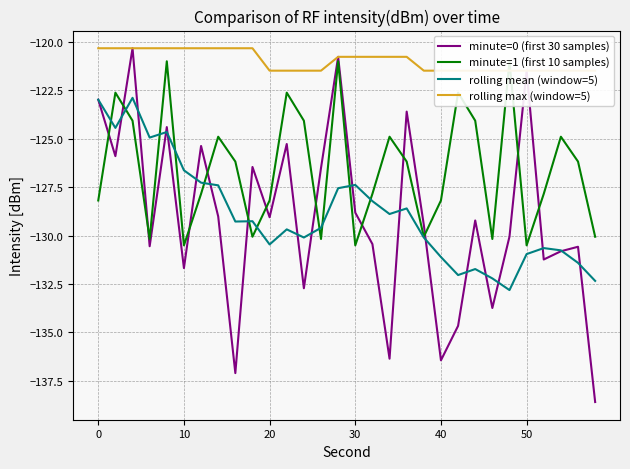

Which series has the largest total across all categories?

rolling max (window=5)